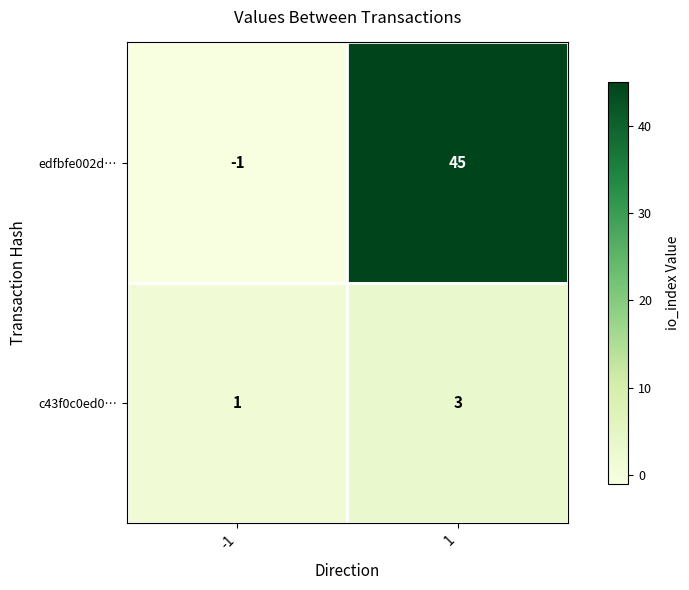

Reading left to right, transcribe all the data shown in this chart.

edfbfe002d…: -1=-1	1=45
c43f0c0ed0…: -1=1	1=3